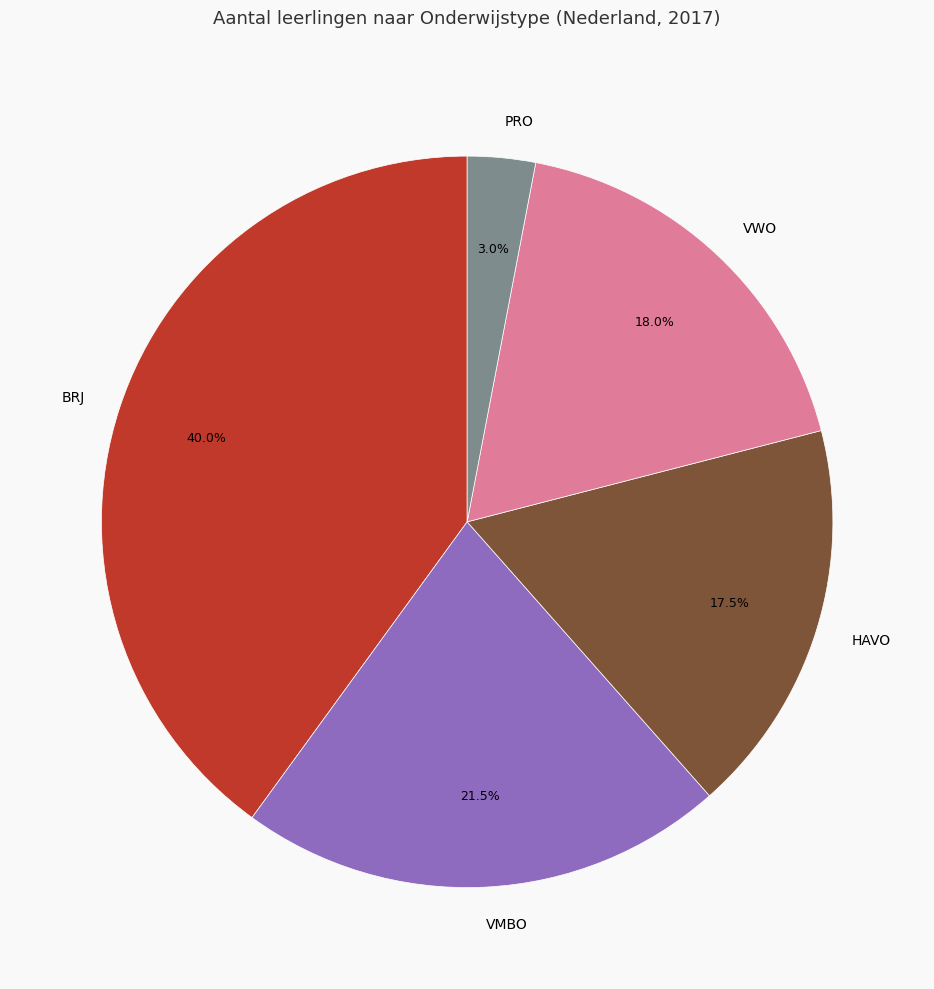

Count the number of slices in the pie.

5